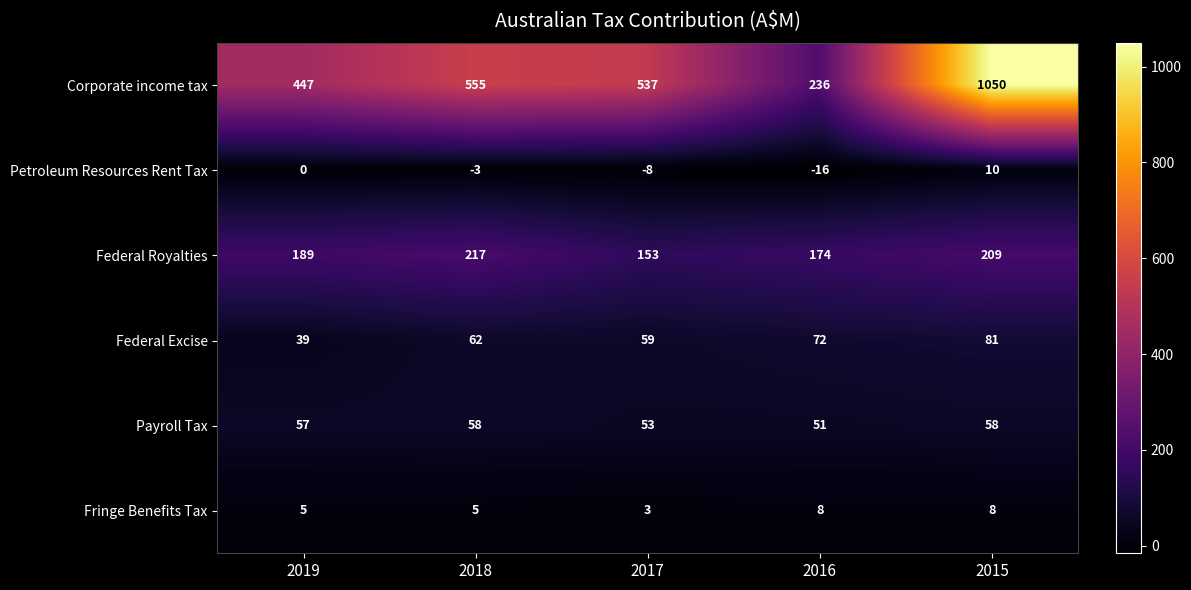

How many negative values does the Petroleum Resources Rent Tax series have?

3